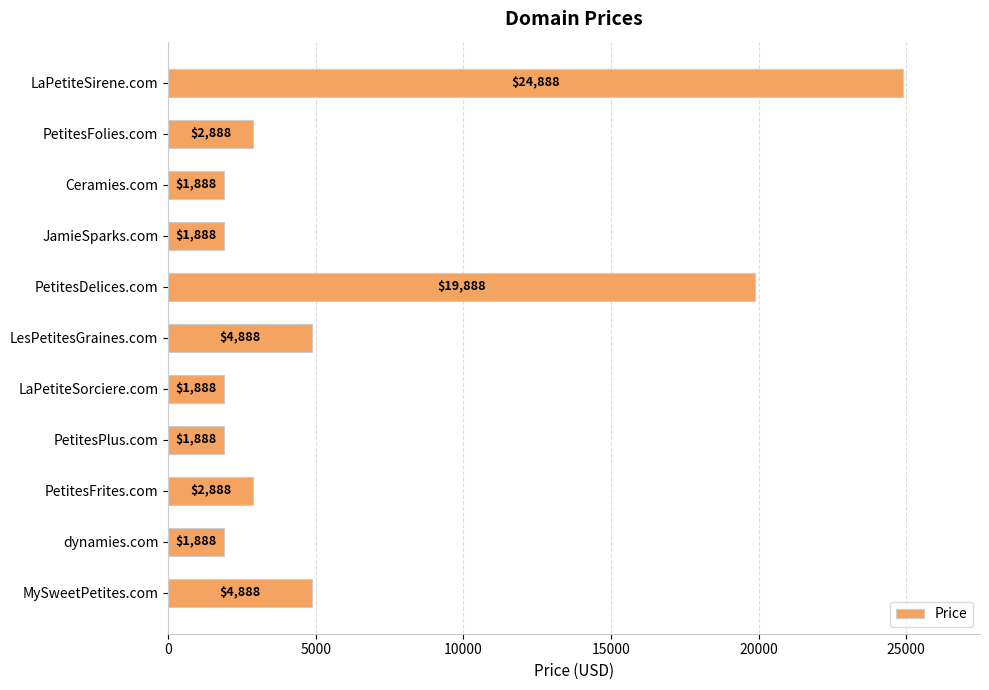

What is the minimum value shown in the chart?

1888